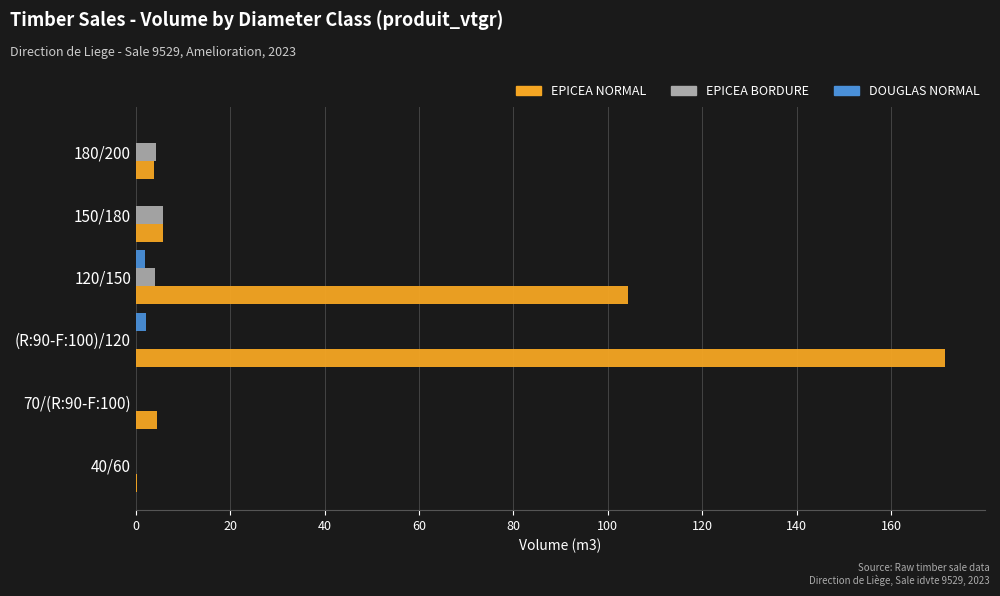

Which series has the largest total across all categories?

EPICEA NORMAL